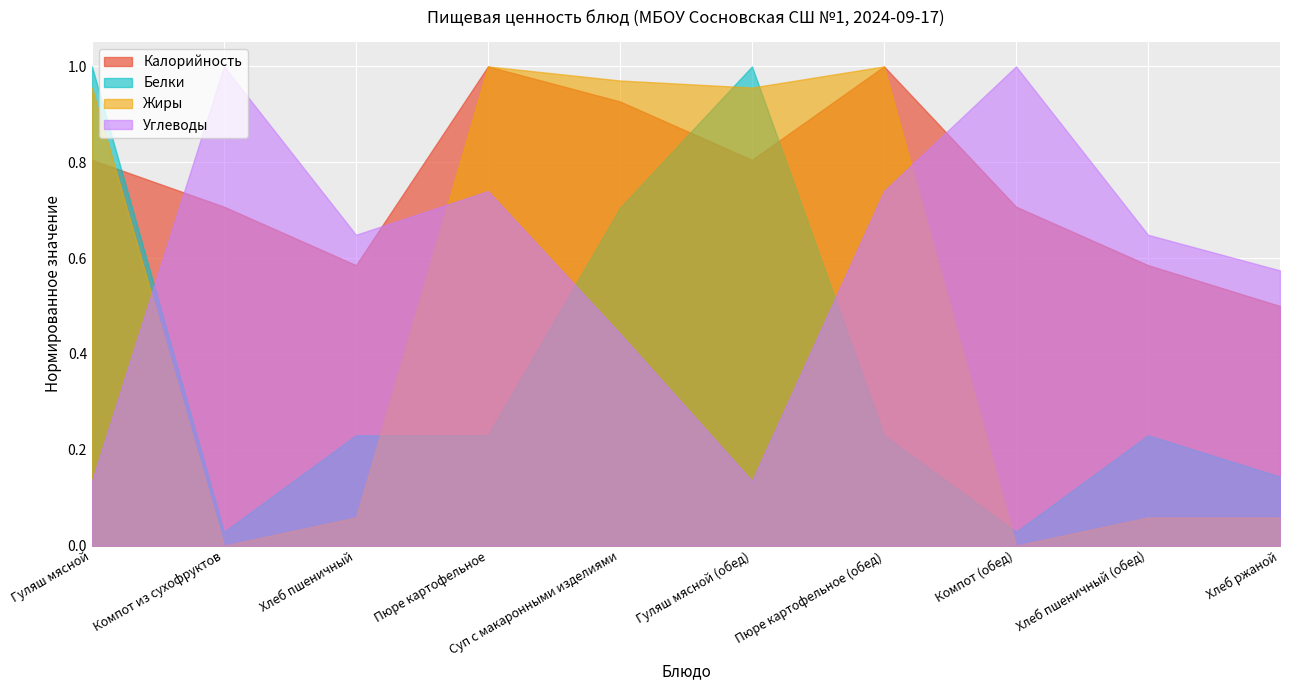

Is the value of Белки at Хлеб пшеничный (обед) greater than the value of Калорийность at Гуляш мясной (обед)?

No